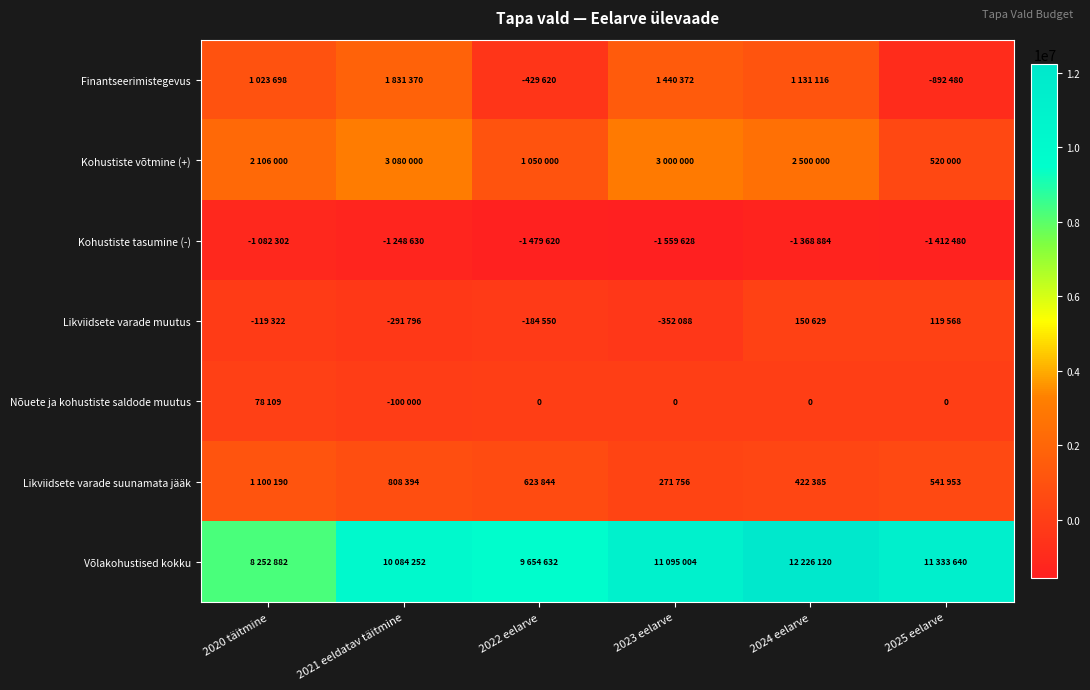

How many values in the Finantseerimistegevus series exceed 1131116?

2